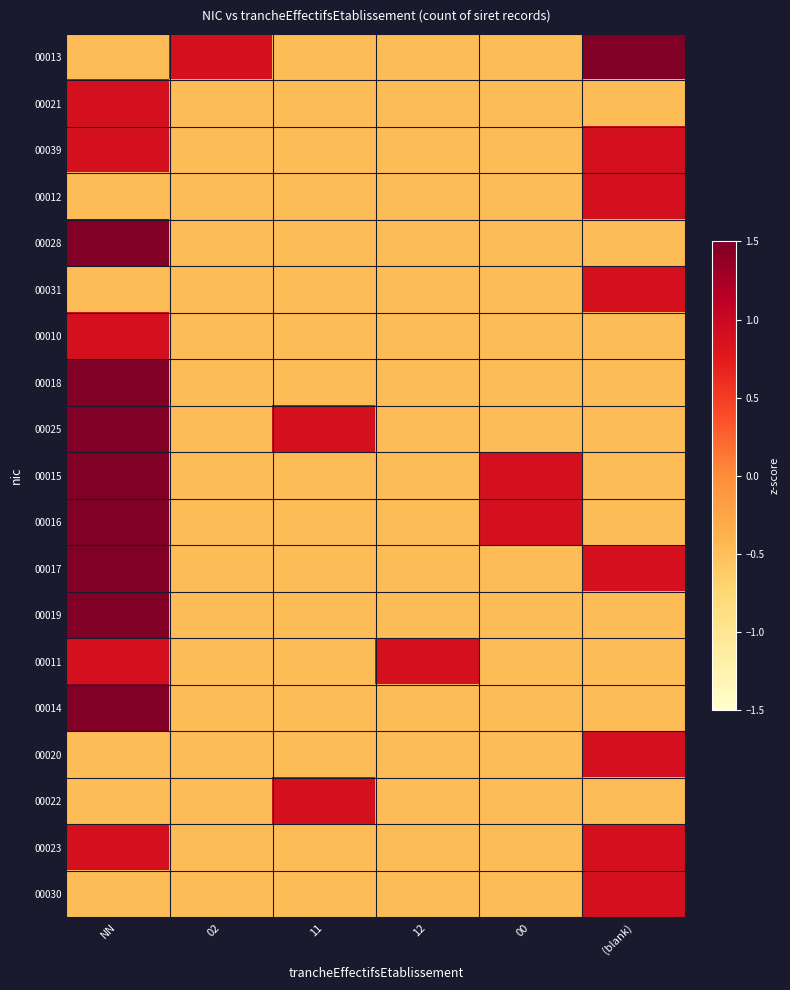

Reading left to right, transcribe all the data shown in this chart.

00013: NN=-0.5	02=0.9	11=-0.5	12=-0.5	00=-0.5	(blank)=2.2
00021: NN=0.9	02=-0.5	11=-0.5	12=-0.5	00=-0.5	(blank)=-0.5
00039: NN=0.9	02=-0.5	11=-0.5	12=-0.5	00=-0.5	(blank)=0.9
00012: NN=-0.5	02=-0.5	11=-0.5	12=-0.5	00=-0.5	(blank)=0.9
00028: NN=2.2	02=-0.5	11=-0.5	12=-0.5	00=-0.5	(blank)=-0.5
00031: NN=-0.5	02=-0.5	11=-0.5	12=-0.5	00=-0.5	(blank)=0.9
00010: NN=0.9	02=-0.5	11=-0.5	12=-0.5	00=-0.5	(blank)=-0.5
00018: NN=4.9	02=-0.5	11=-0.5	12=-0.5	00=-0.5	(blank)=-0.5
00025: NN=2.2	02=-0.5	11=0.9	12=-0.5	00=-0.5	(blank)=-0.5
00015: NN=3.6	02=-0.5	11=-0.5	12=-0.5	00=0.9	(blank)=-0.5
00016: NN=3.6	02=-0.5	11=-0.5	12=-0.5	00=0.9	(blank)=-0.5
00017: NN=2.2	02=-0.5	11=-0.5	12=-0.5	00=-0.5	(blank)=0.9
00019: NN=2.2	02=-0.5	11=-0.5	12=-0.5	00=-0.5	(blank)=-0.5
00011: NN=0.9	02=-0.5	11=-0.5	12=0.9	00=-0.5	(blank)=-0.5
00014: NN=2.2	02=-0.5	11=-0.5	12=-0.5	00=-0.5	(blank)=-0.5
00020: NN=-0.5	02=-0.5	11=-0.5	12=-0.5	00=-0.5	(blank)=0.9
00022: NN=-0.5	02=-0.5	11=0.9	12=-0.5	00=-0.5	(blank)=-0.5
00023: NN=0.9	02=-0.5	11=-0.5	12=-0.5	00=-0.5	(blank)=0.9
00030: NN=-0.5	02=-0.5	11=-0.5	12=-0.5	00=-0.5	(blank)=0.9